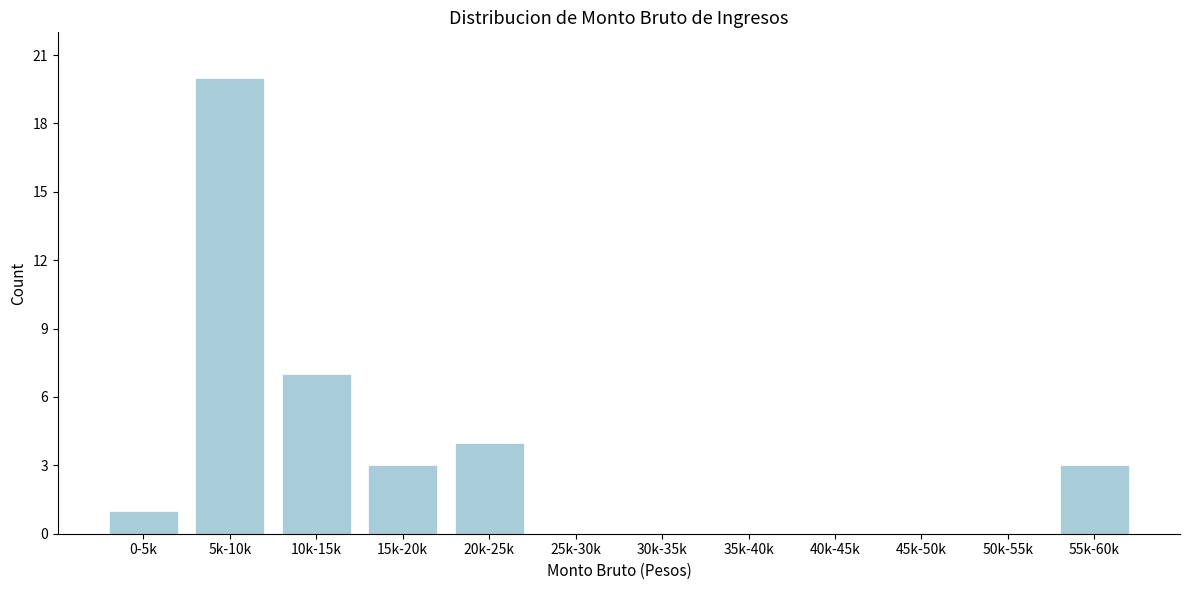

Reading left to right, extract all data points from this chart.

0-5k=1	5k-10k=20	10k-15k=7	15k-20k=3	20k-25k=4	25k-30k=0	30k-35k=0	35k-40k=0	40k-45k=0	45k-50k=0	50k-55k=0	55k-60k=3